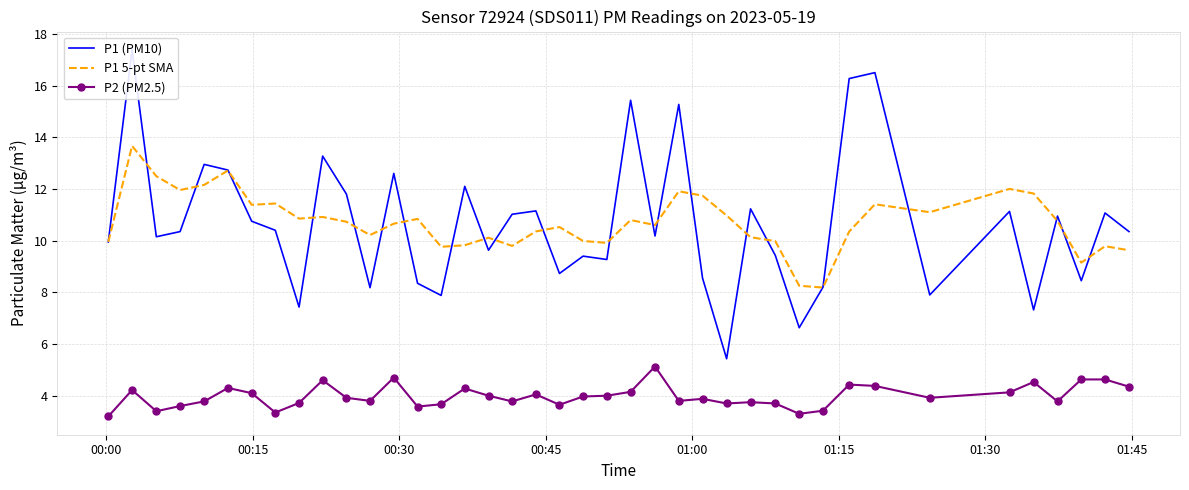

True or false: P2 (PM2.5) and P1 5-pt SMA cross at least once.

False